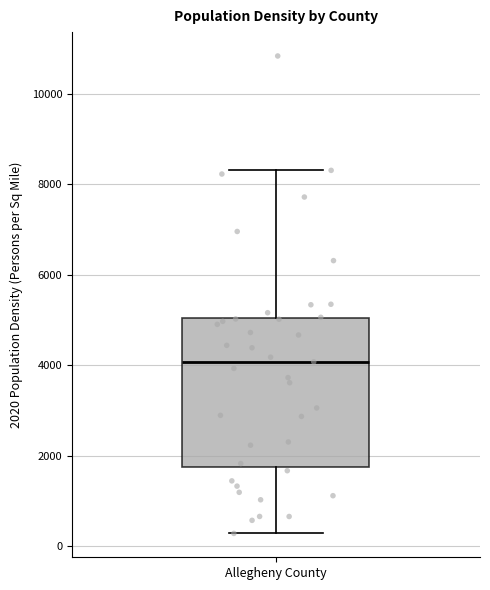

Read this box plot against the y-axis: the position of the median line, the range covered by the box, and the ends of both whiskers. The values are not printed on the chart, so give them approximately, as read against the axis.

median 4000, box 1800 to 5000, whiskers 200 to 8400